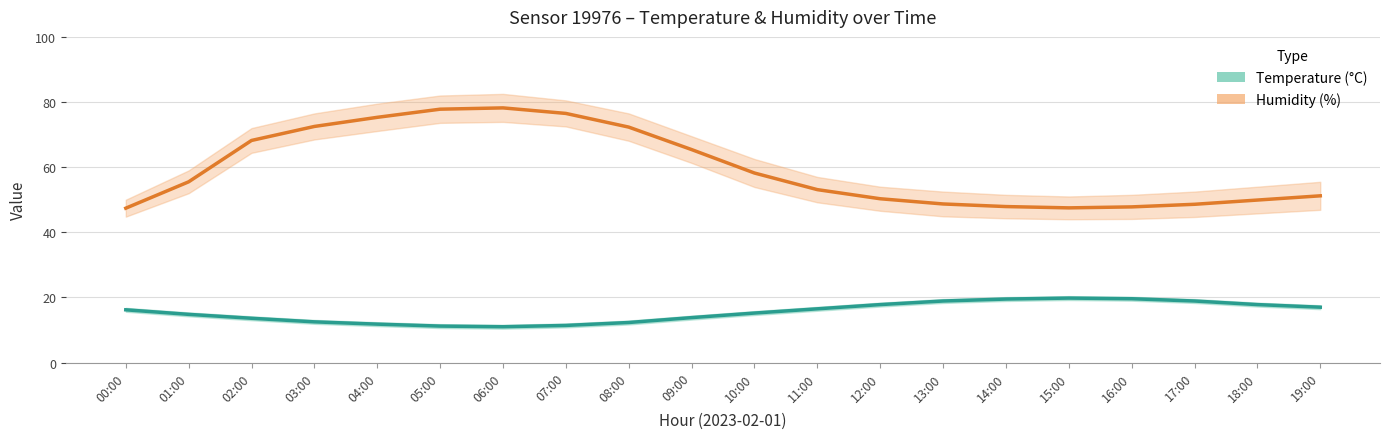

Which has a higher value, 04:00 or 03:00?

04:00